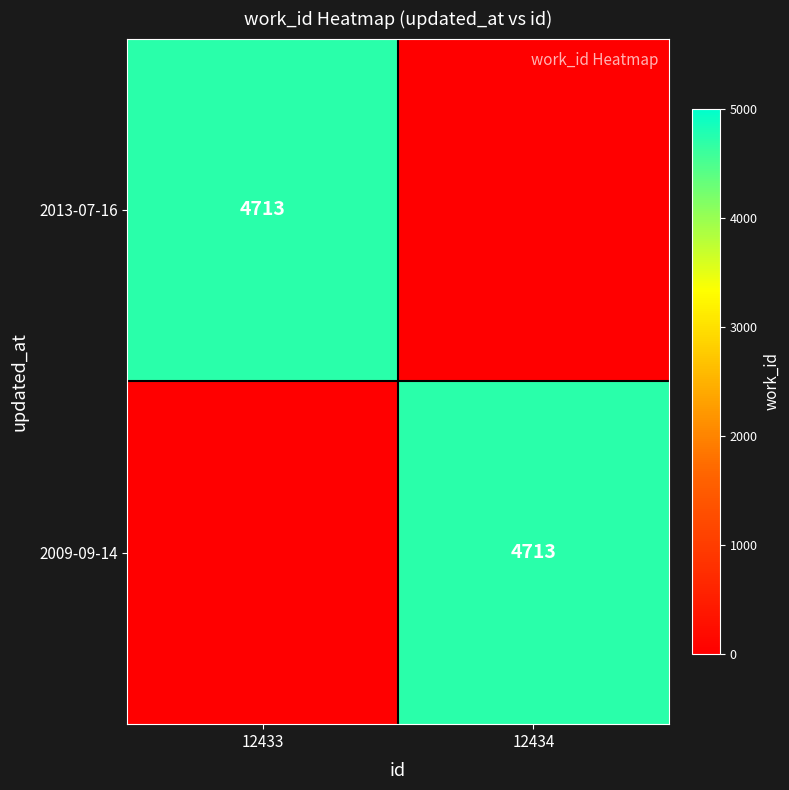

Is it true that 2013-07-16 equals 4713 at 12433?

True